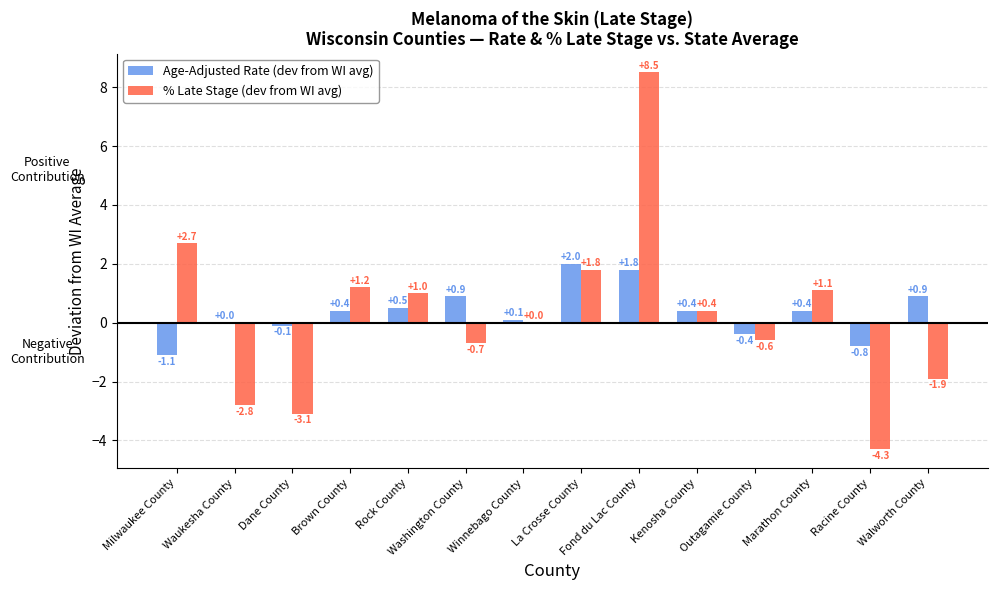

Where is % Late Stage (dev from WI avg) nearest to the value 2?

La Crosse County